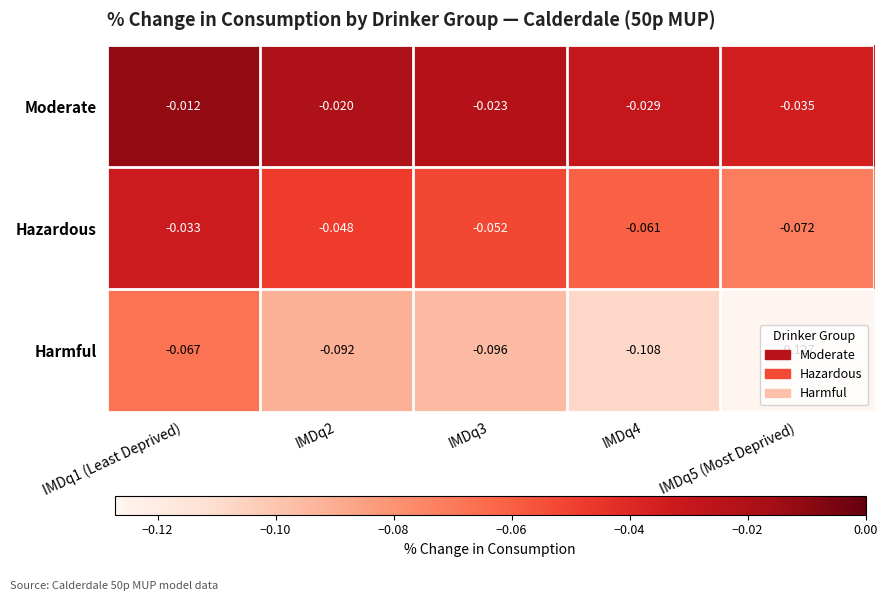

Which series changed the most between IMDq1 (Least Deprived) and IMDq2?

Harmful